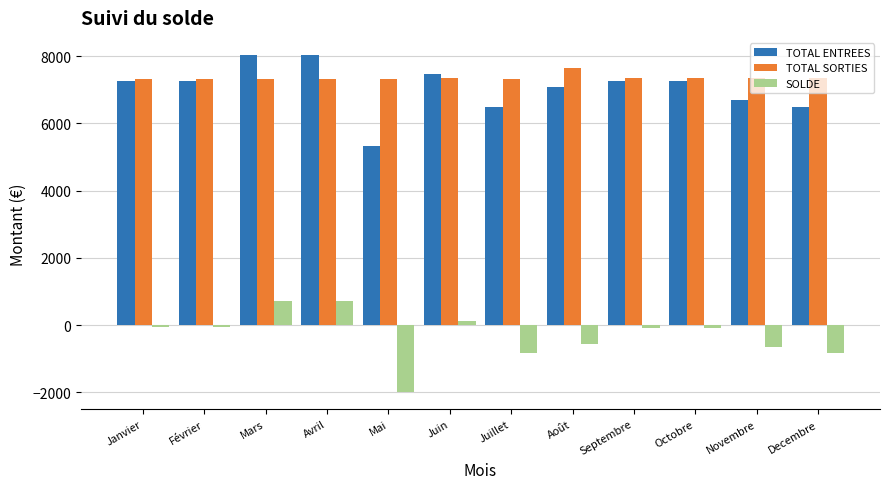

Is it true that TOTAL ENTREES equals 11905.7 at Janvier?

False